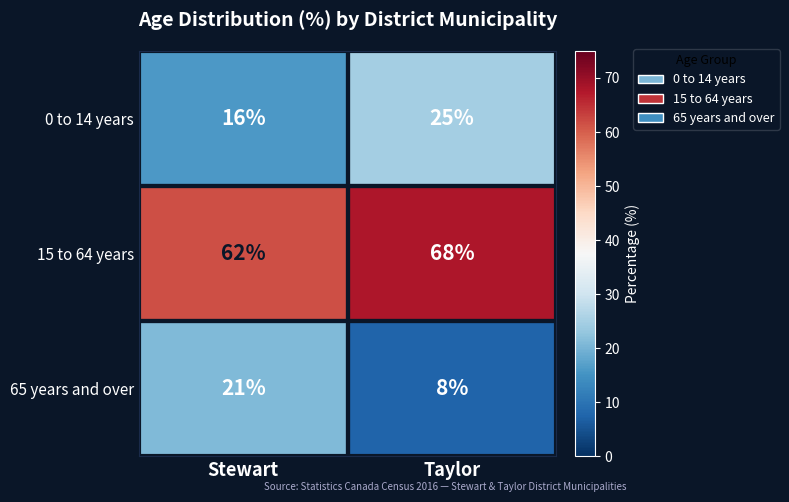

Which series has the largest range (max minus min)?

65 years and over